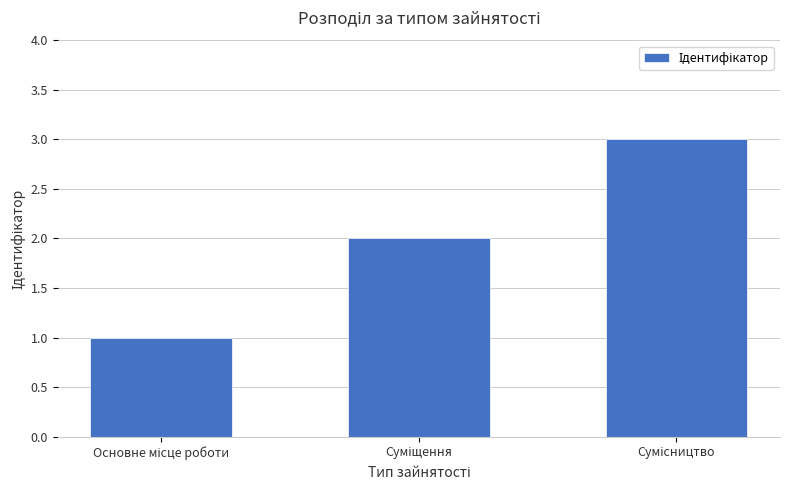

What is the sum of all values?

6